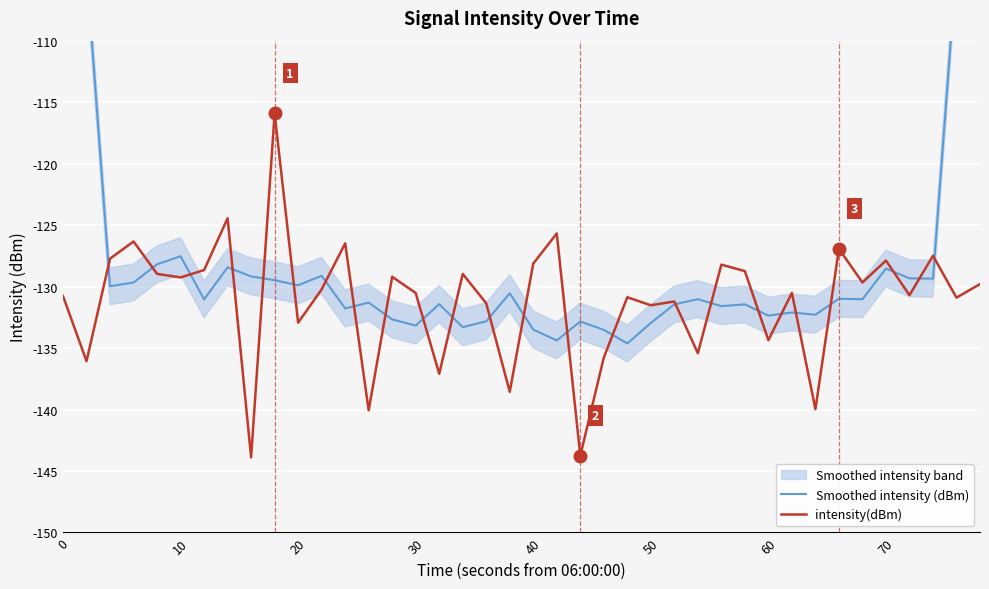

How many intersections are there between Smoothed intensity (dBm) and intensity(dBm)?

24